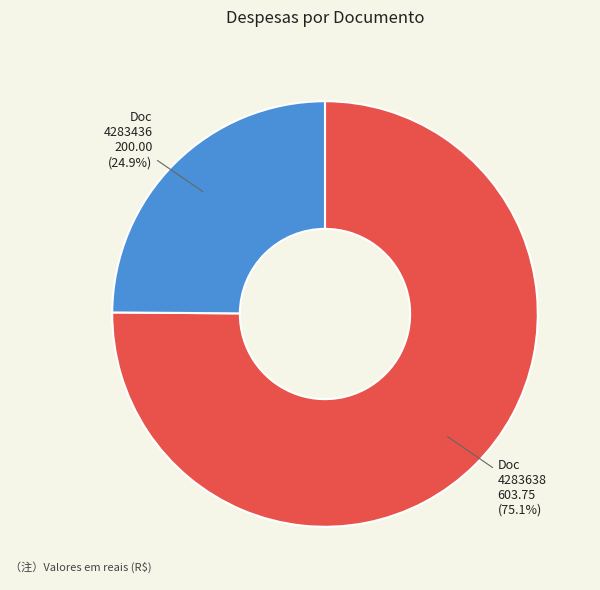

To the nearest percent, what is the difference between the largest and smallest slice percentages?

50%